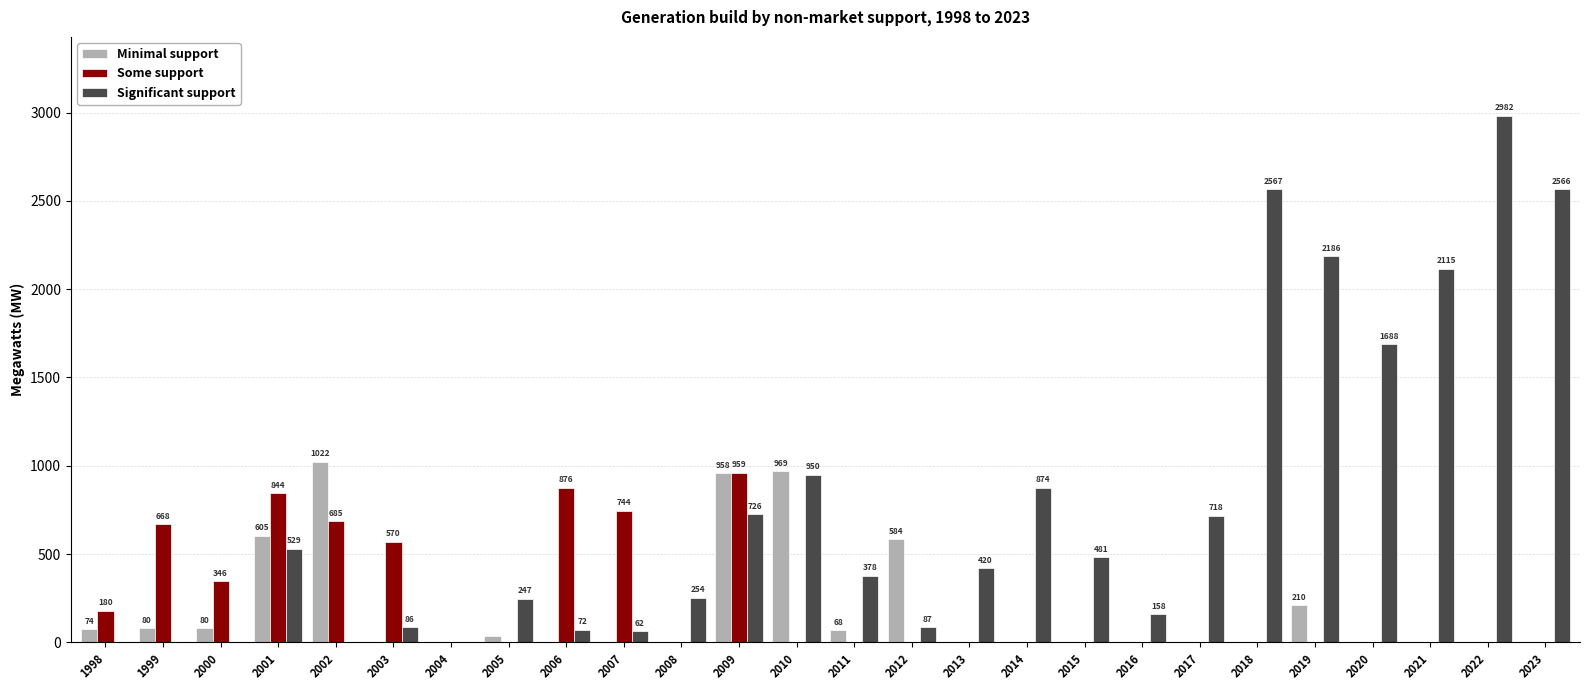

The value of Some support at 2018 is 0.0. True or false?

True